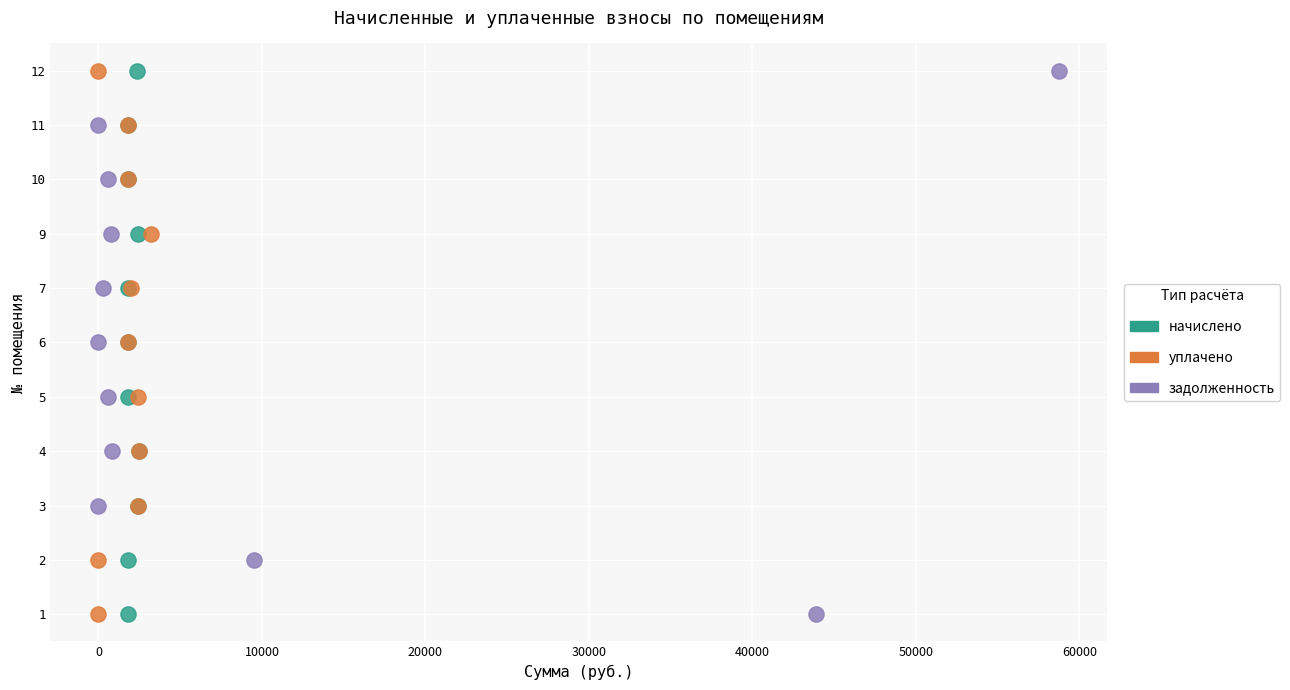

What are all the series names shown in the legend?

начислено, уплачено, задолженность